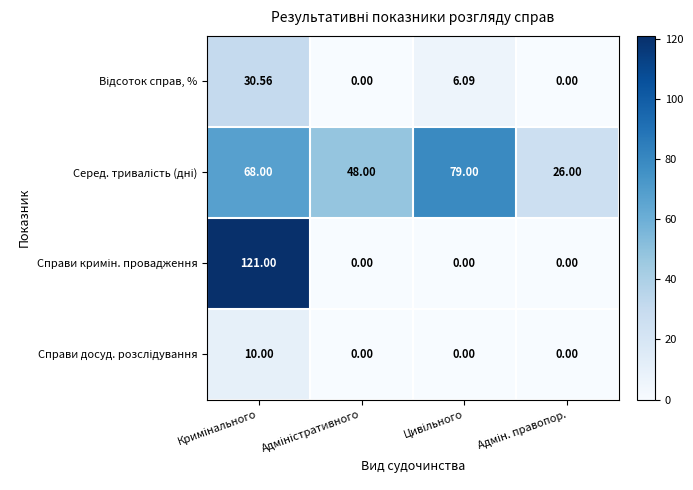

How many distinct data groups are displayed?

4